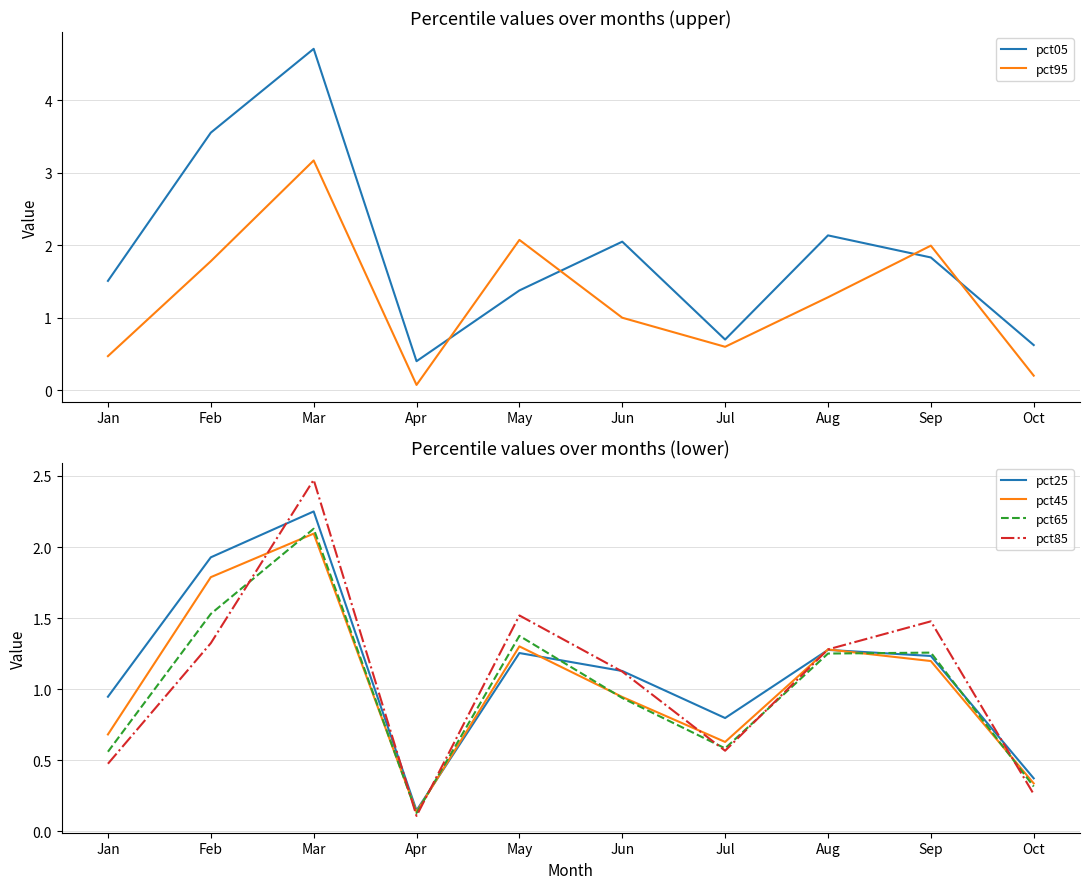

What is the difference between the pct85 values at Jan and Apr?

0.4